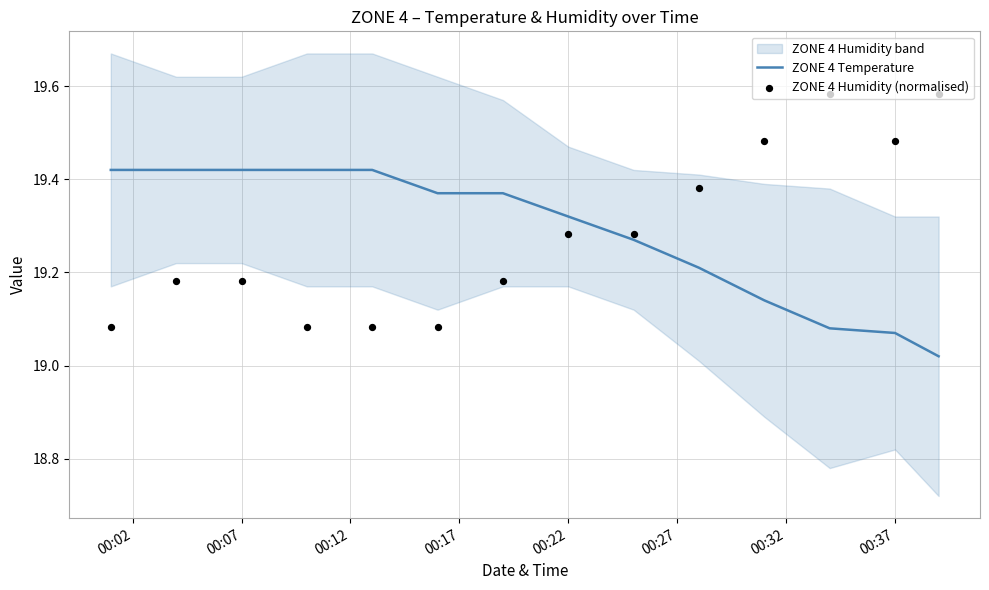

At how many categories does at least one series exceed 19?

14